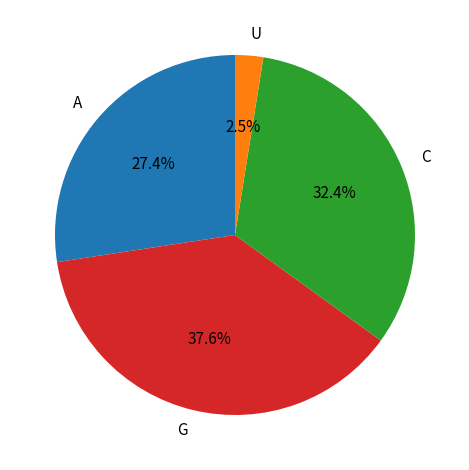

Approximately how many times larger is the value at C compared to A?

1.2